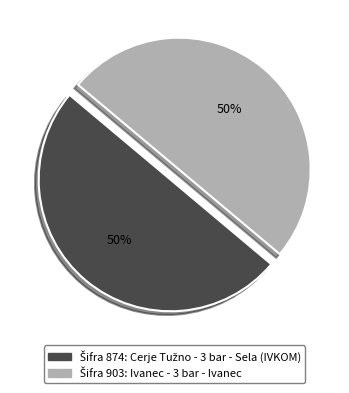

Count the number of slices in the pie.

2